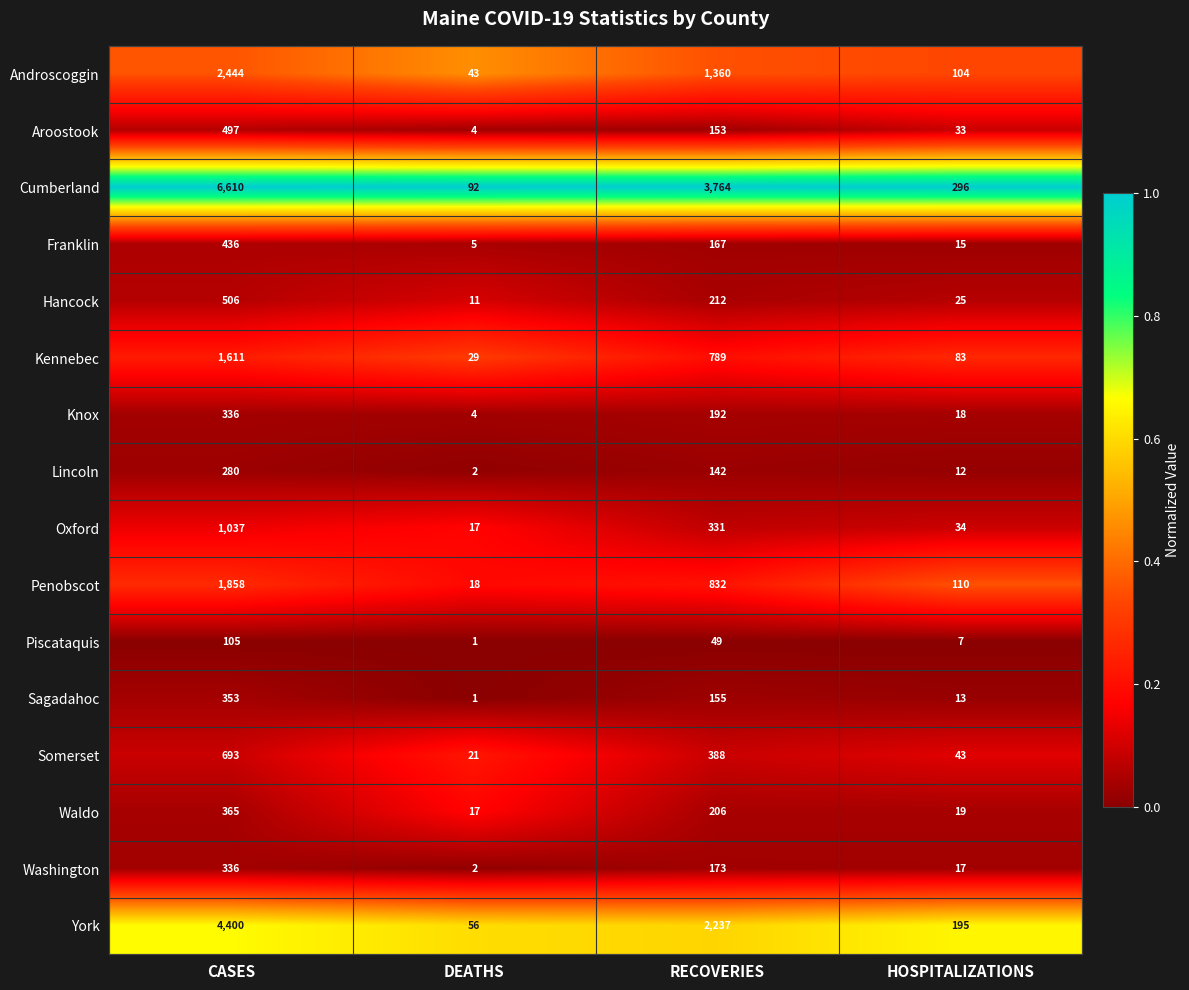

Is it true that Knox equals 7 at DEATHS?

False